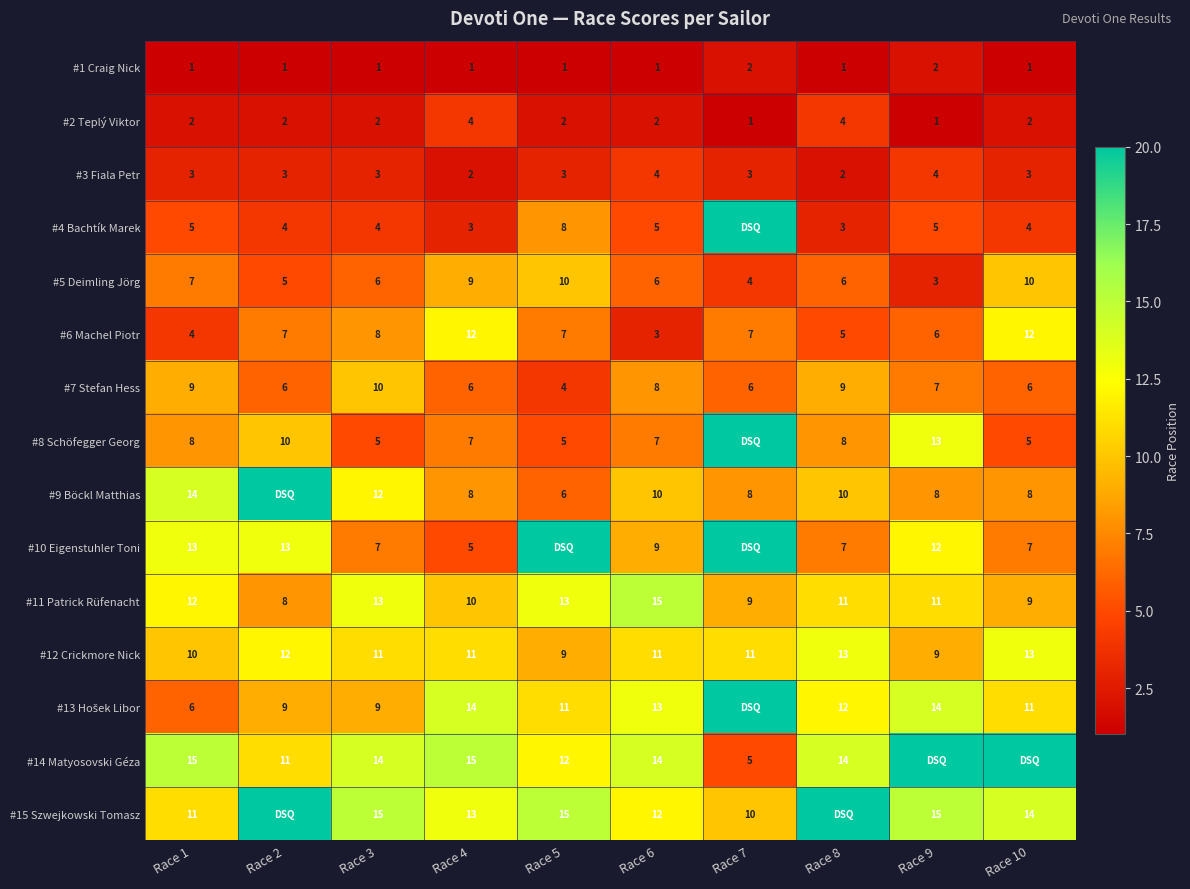

What is the average value of the #11 Patrick Rüfenacht series?

11